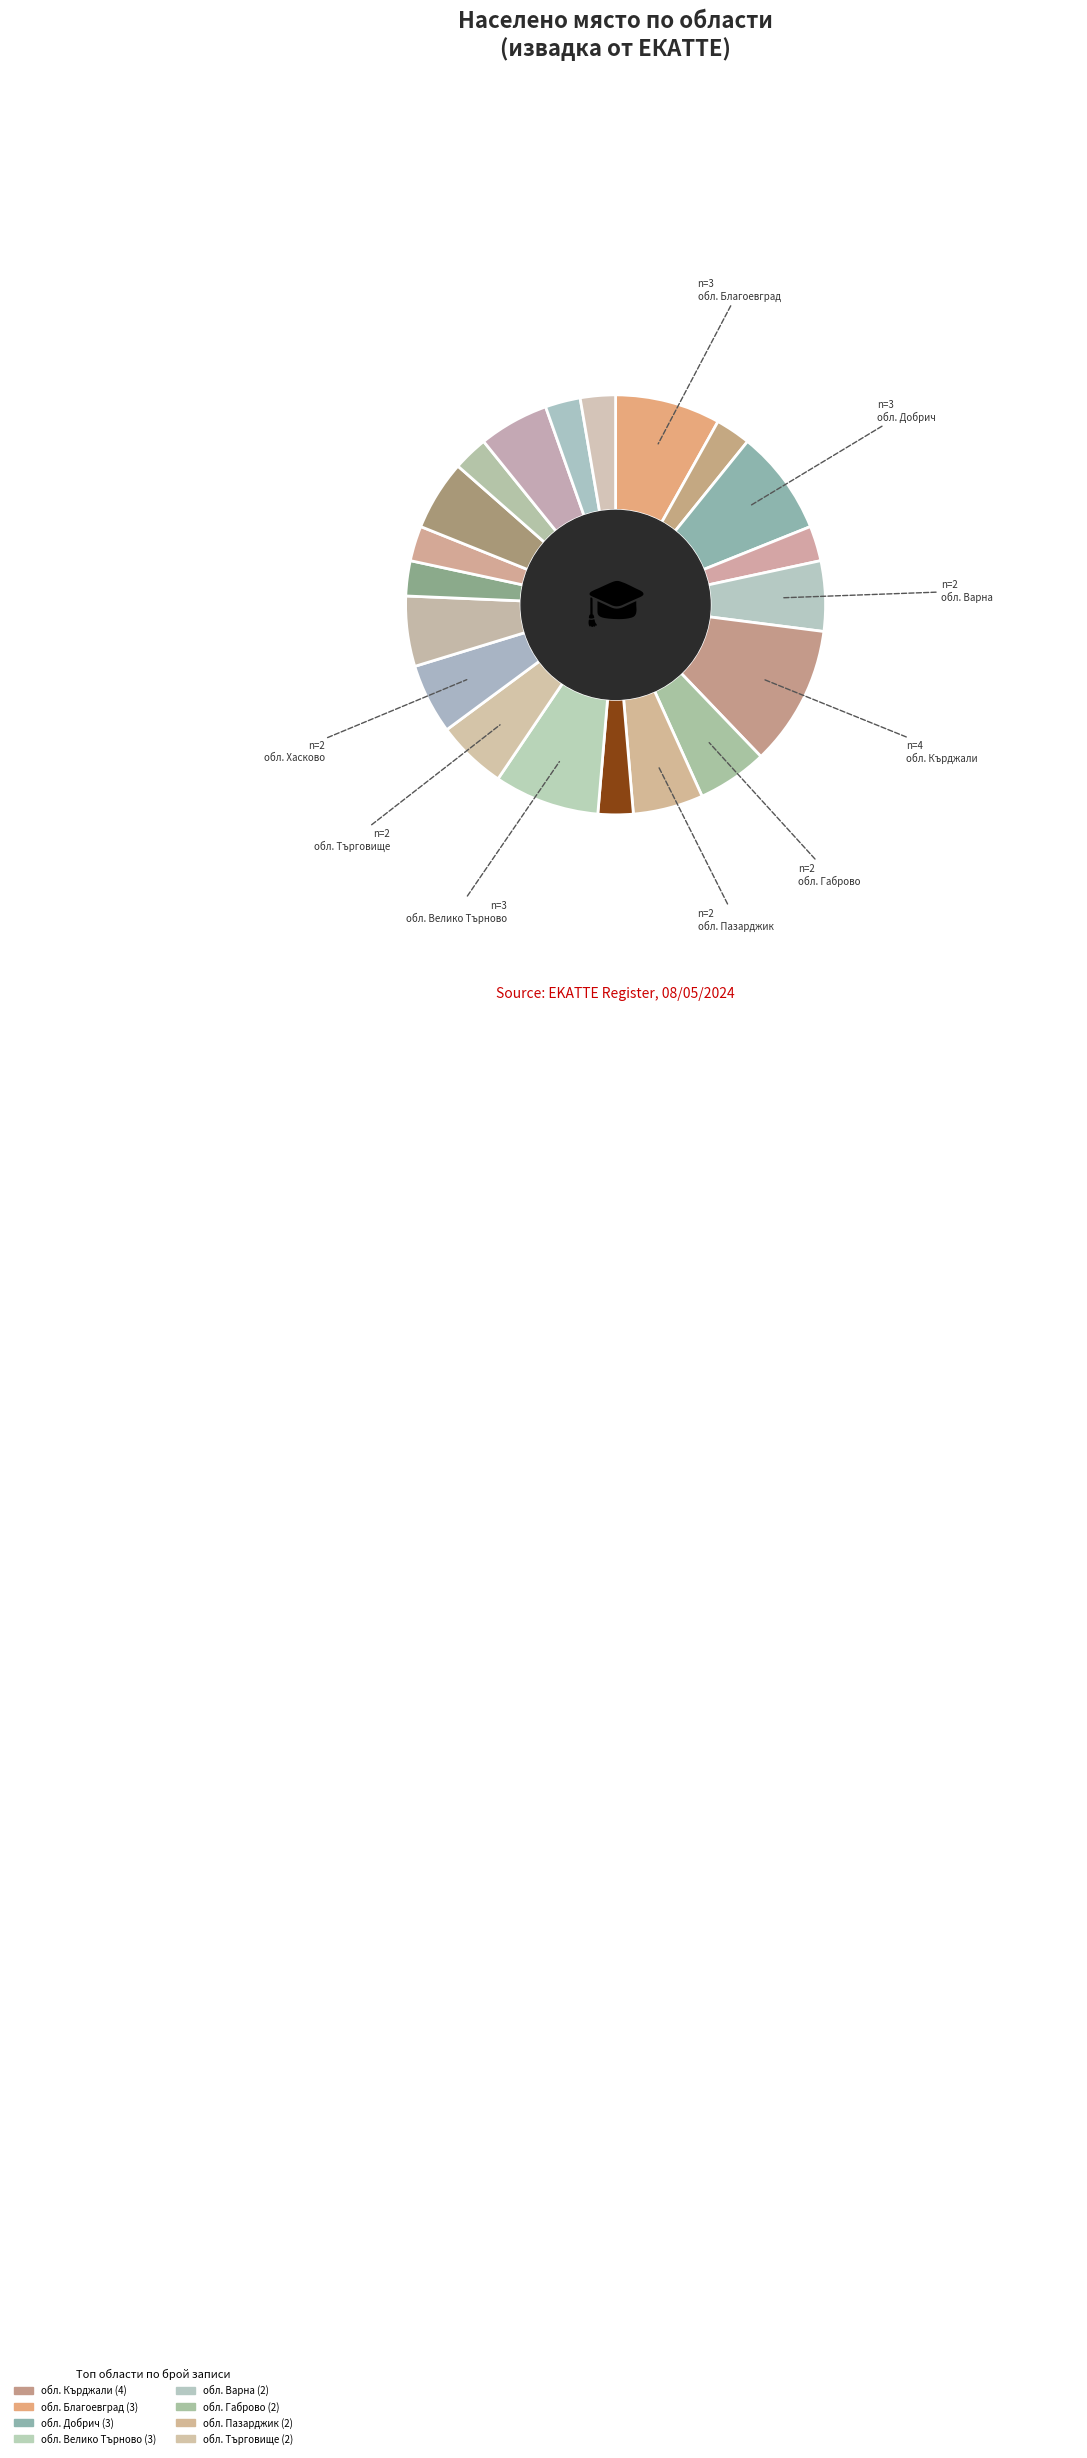

To the nearest percent, what is the difference between the largest and smallest slice percentages?

8%